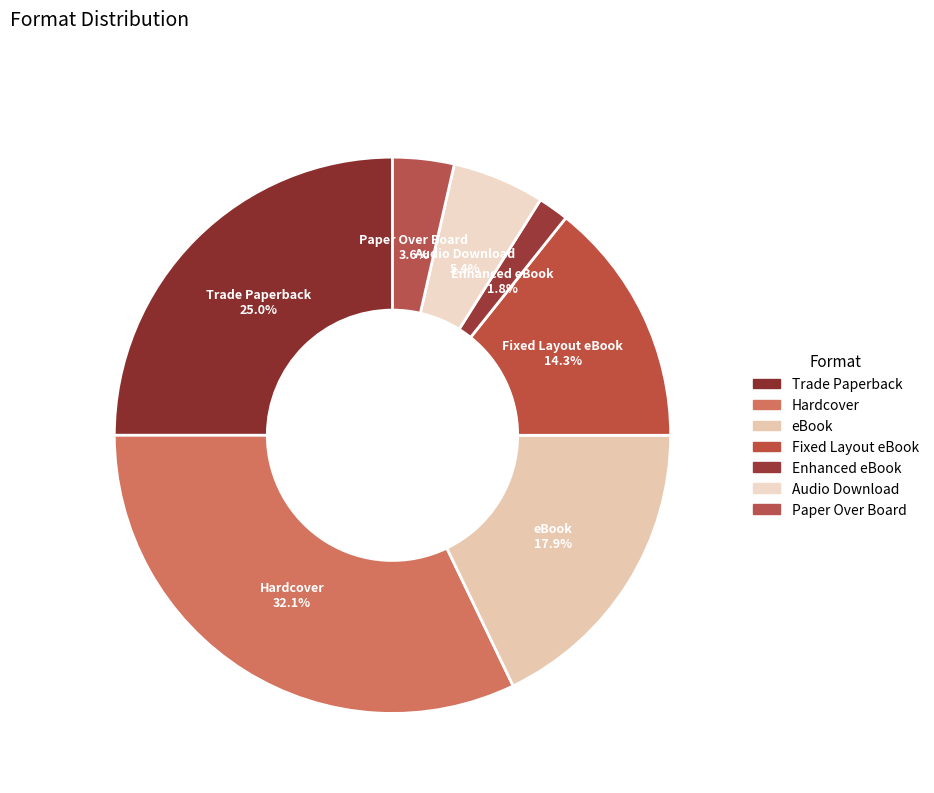

What is the smallest slice in the pie chart?

Enhanced eBook